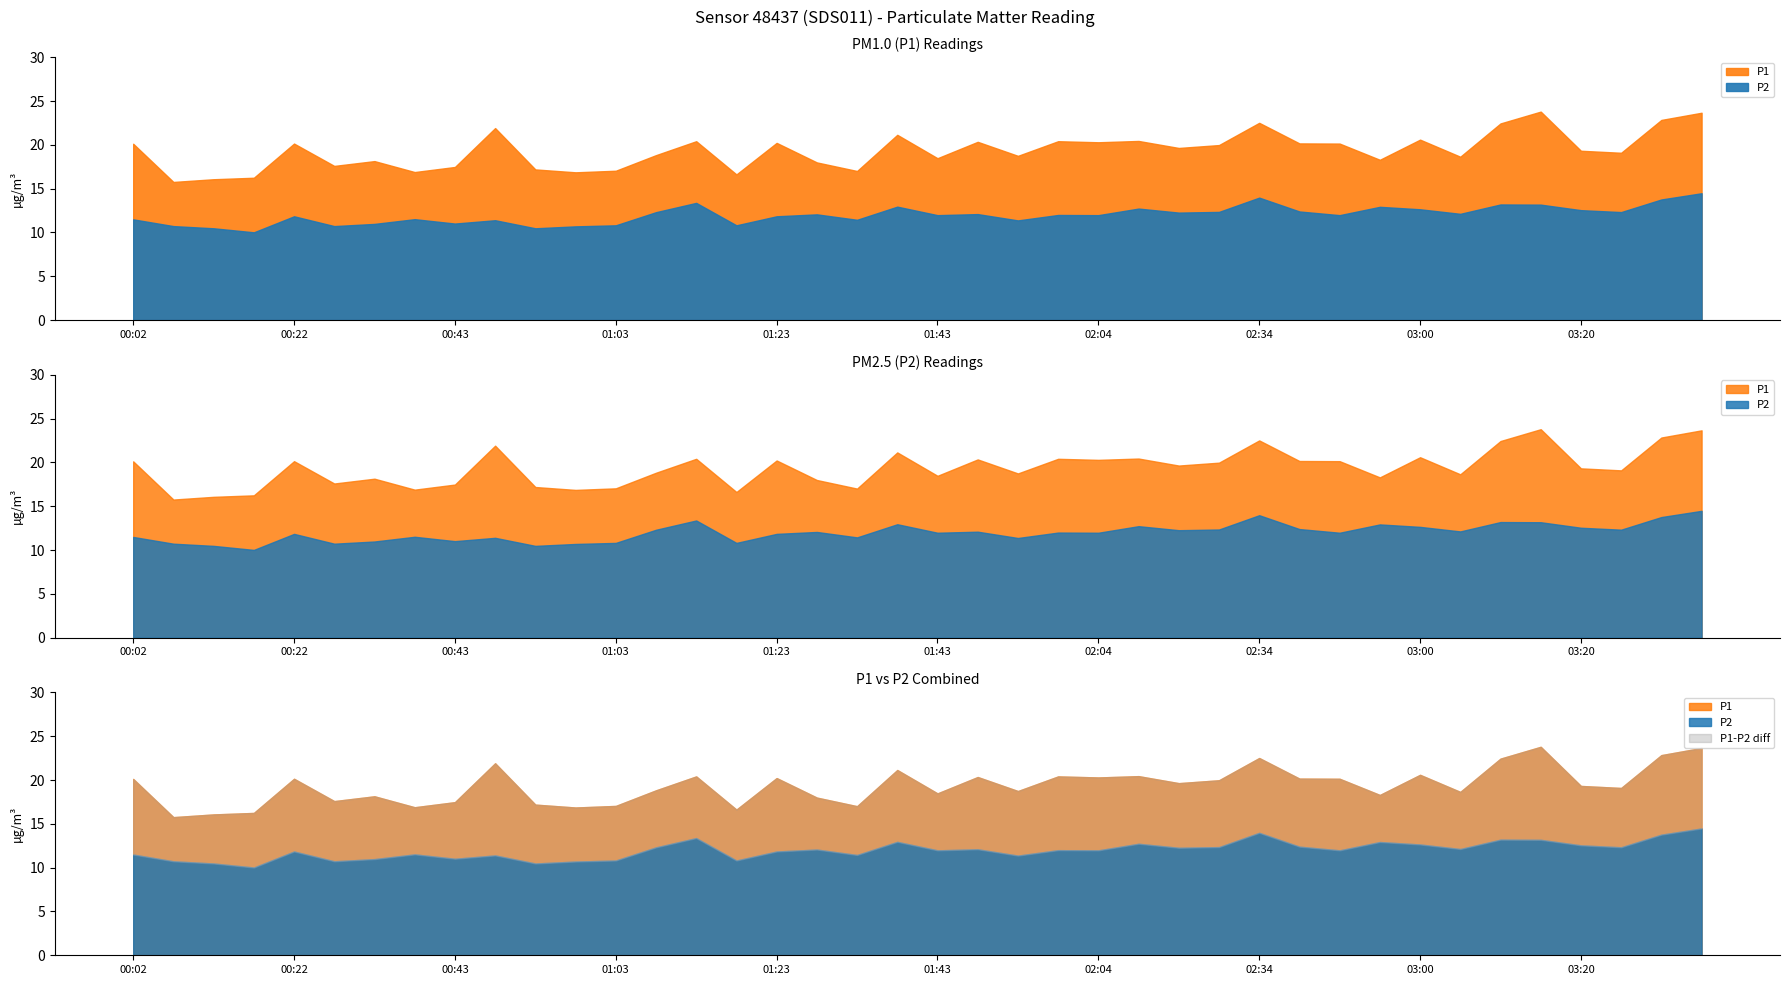

True or false: P1 and P2 intersect in this chart.

False